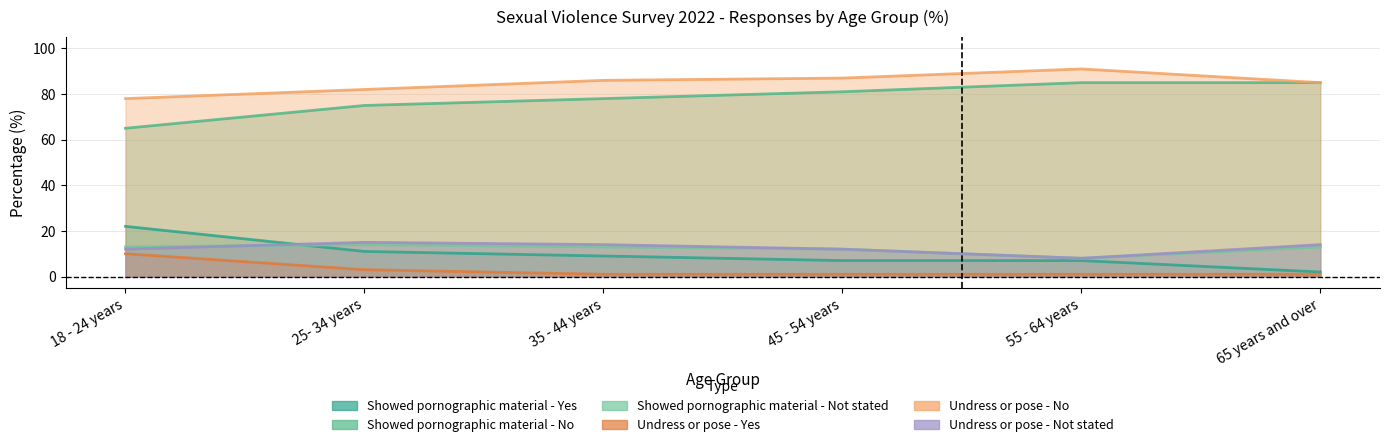

What is the label of the 6th point from the left?

65 years and over